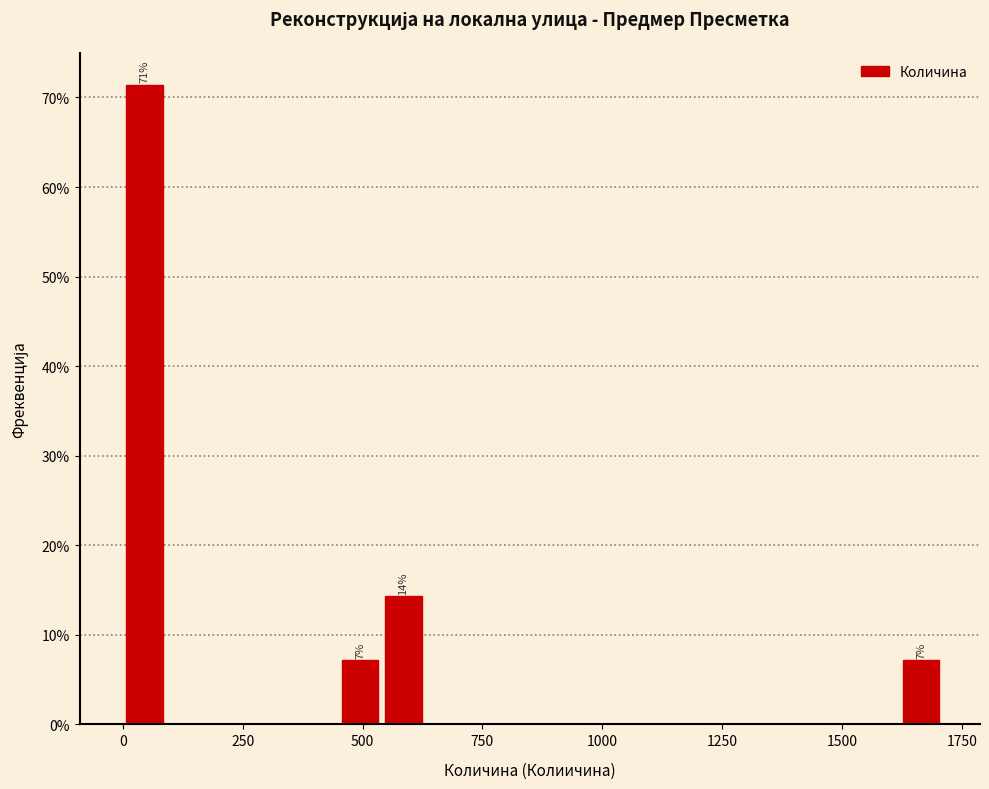

Around what value on the x-axis is the tallest bar? Give the approximate position of its centre, as read against the axis.

50